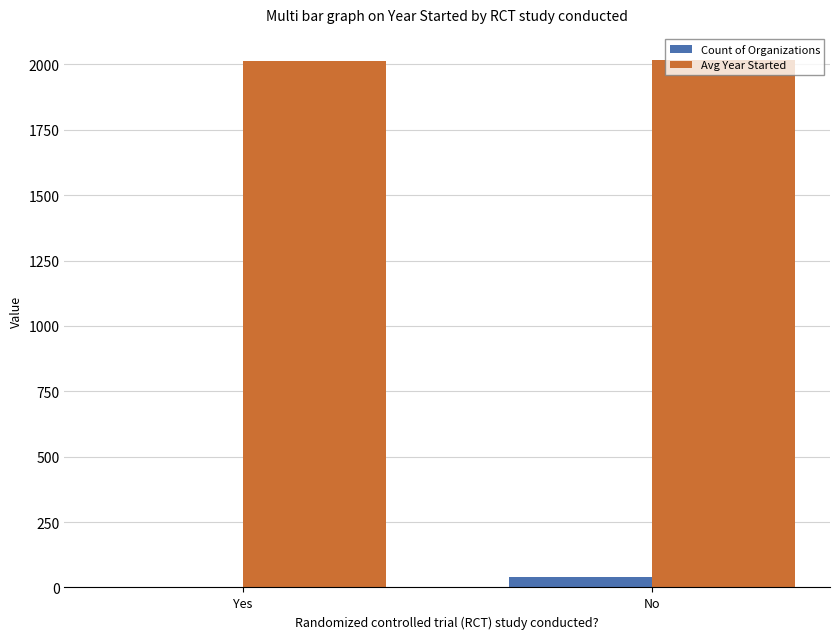

What is the maximum value shown in the chart?

2015.9